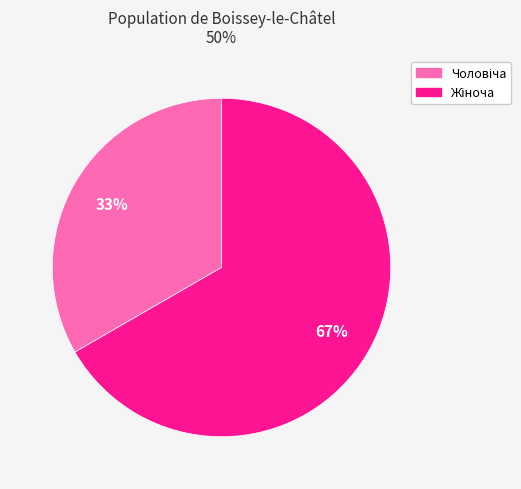

To the nearest percent, what is the average slice percentage?

50%